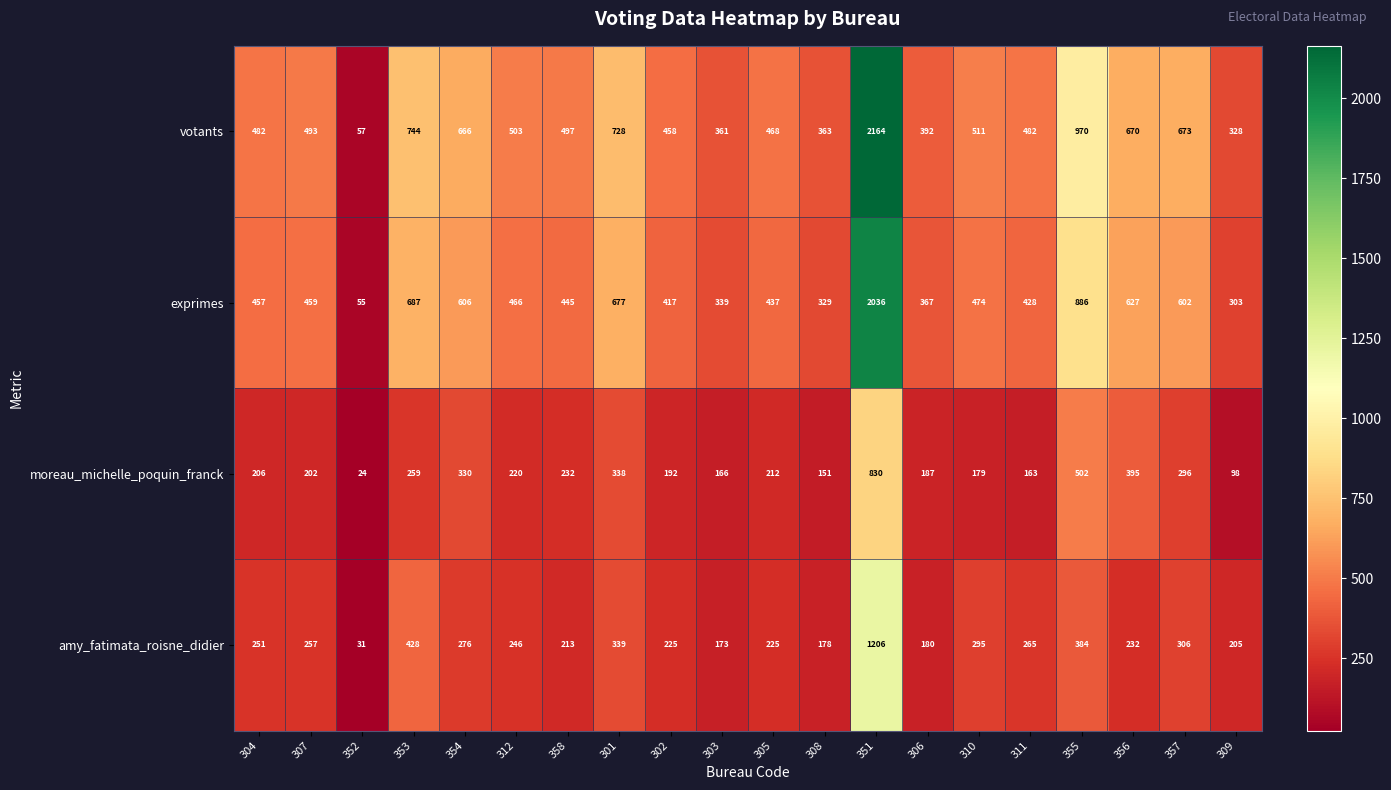

What is the sum of the moreau_michelle_poquin_franck values at 351 and 357?

1126